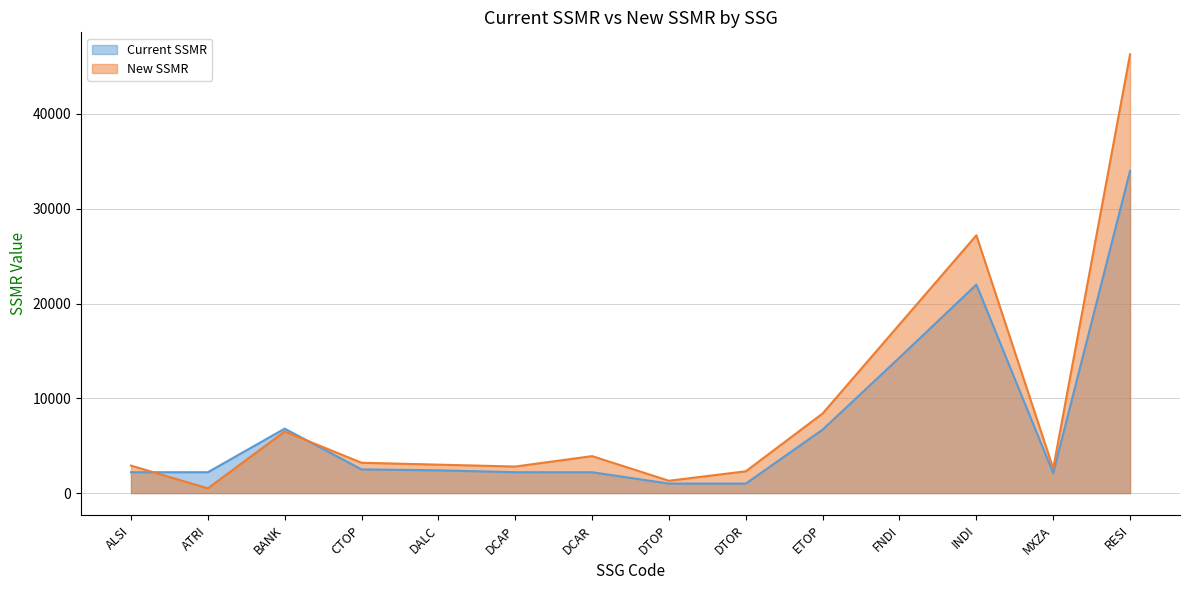

What is the spread (max minus min) of values at DALC?

600